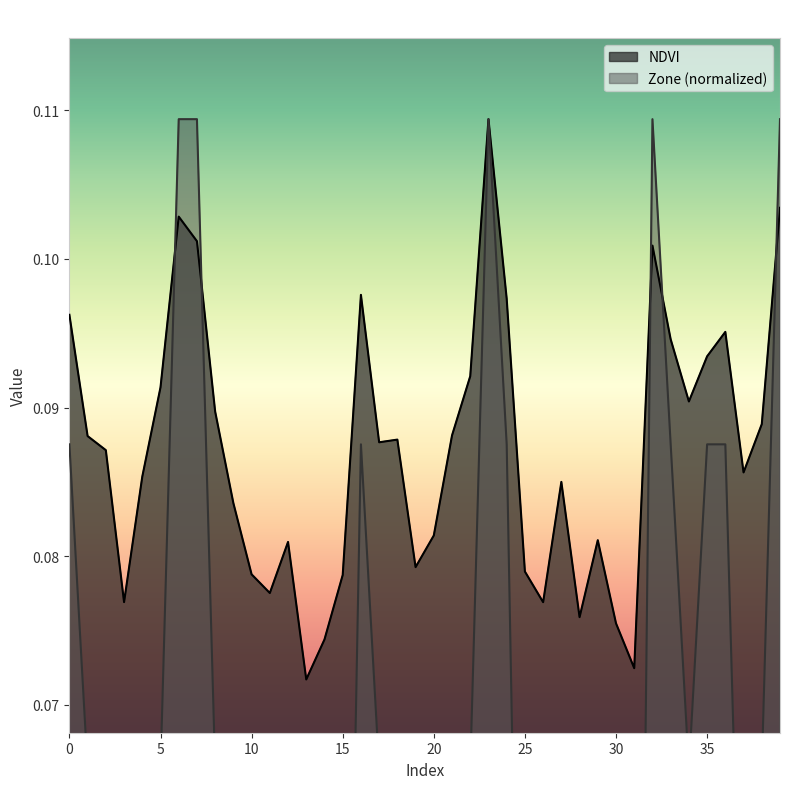

At which label does Zone reach its peak?

6